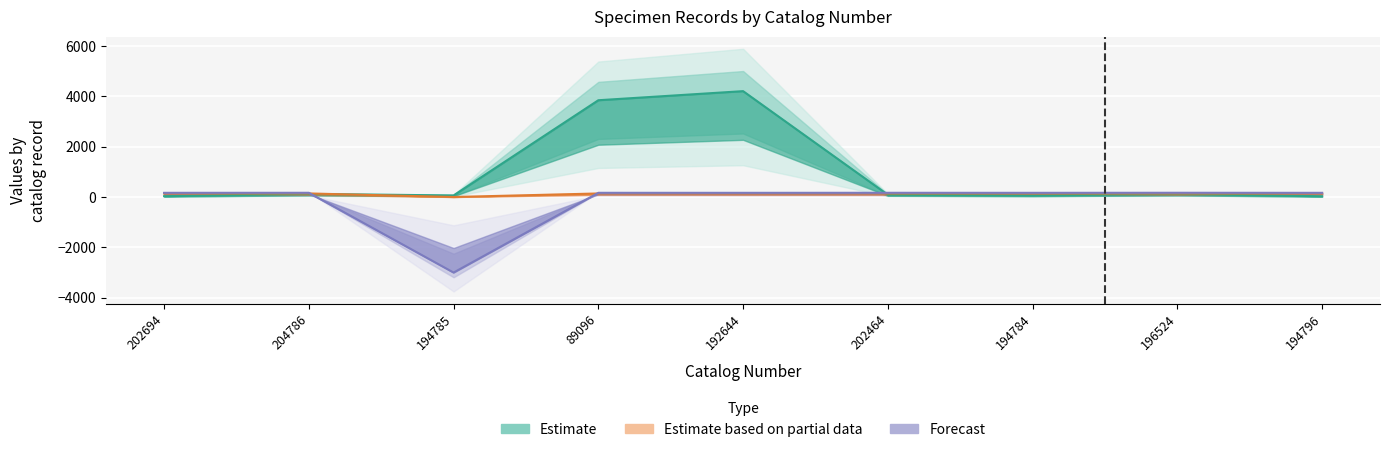

What is the value of the decimalLongitude point at the 8th from the left?

166.0